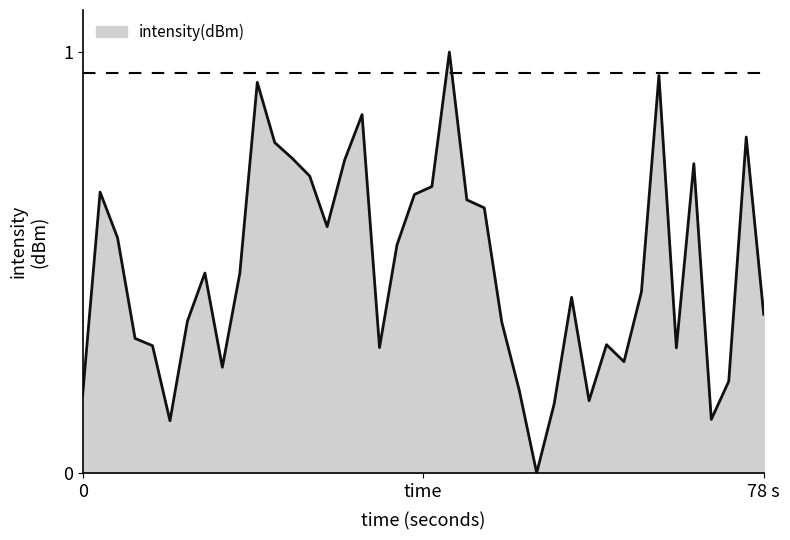

What is the greatest value displayed?

1.0